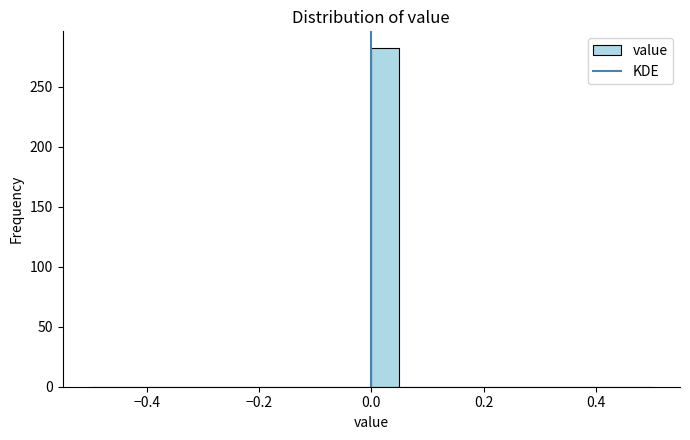

Around what value on the x-axis is the tallest bar? Give the approximate position of its centre, as read against the axis.

0.02